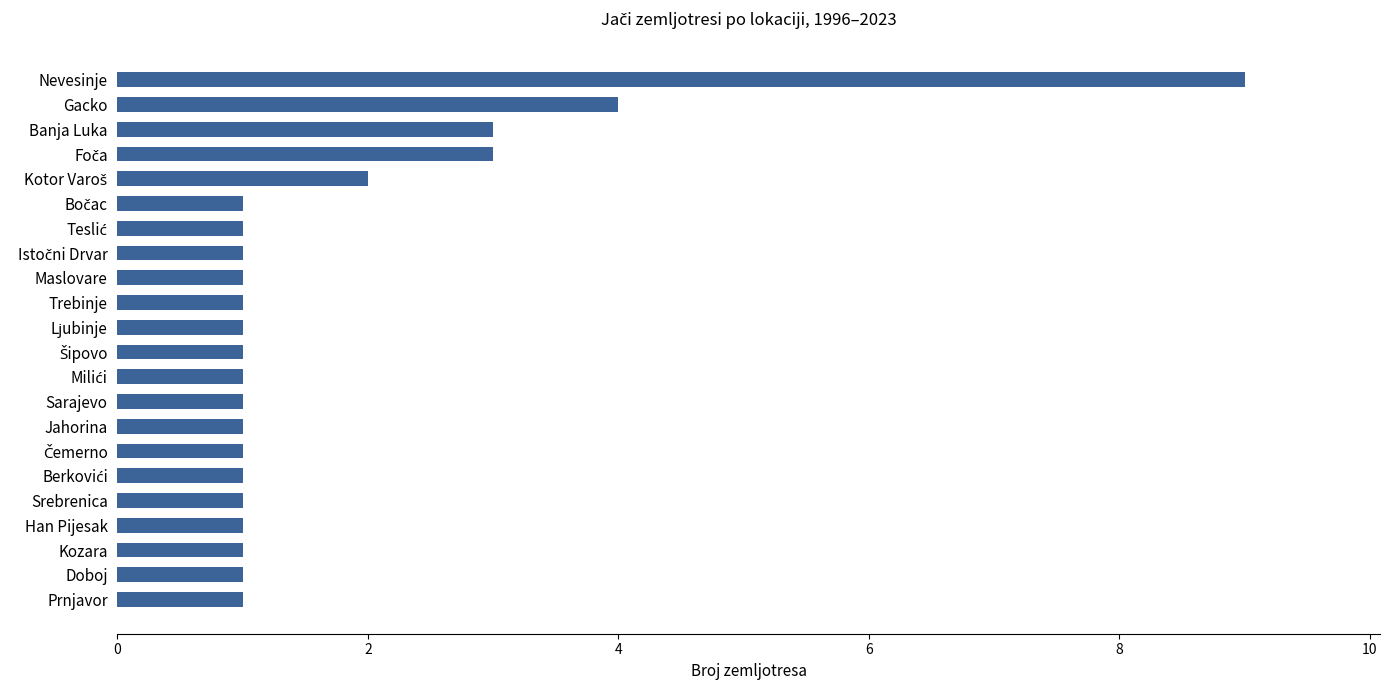

True or false: the data shows 1 at Doboj.

True